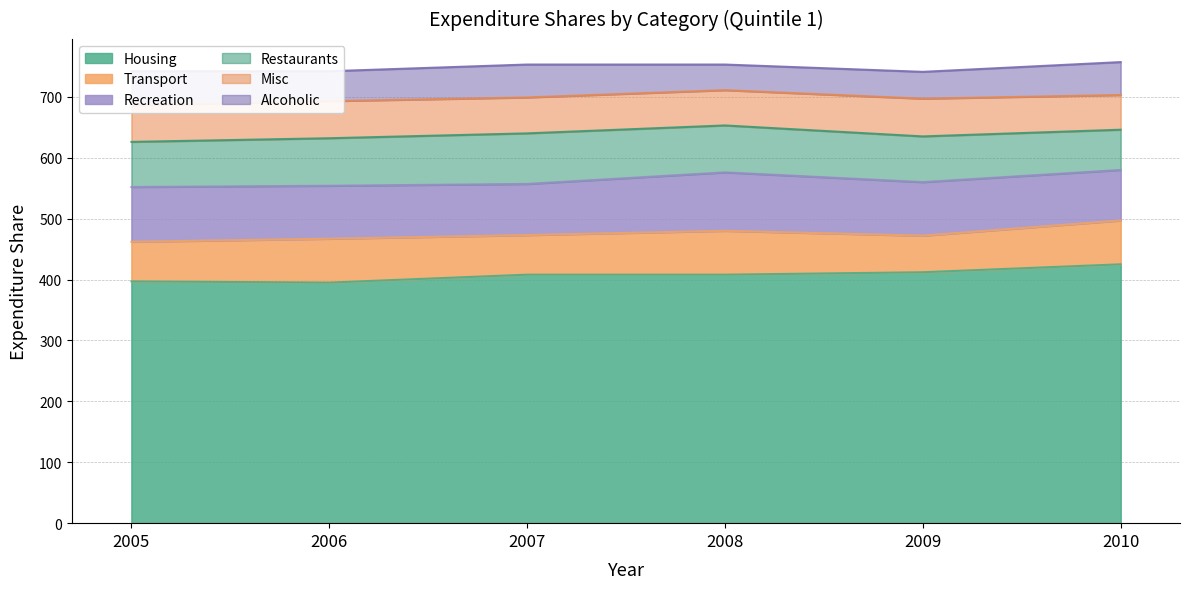

At which category does Misc reach its first local valley?

2008